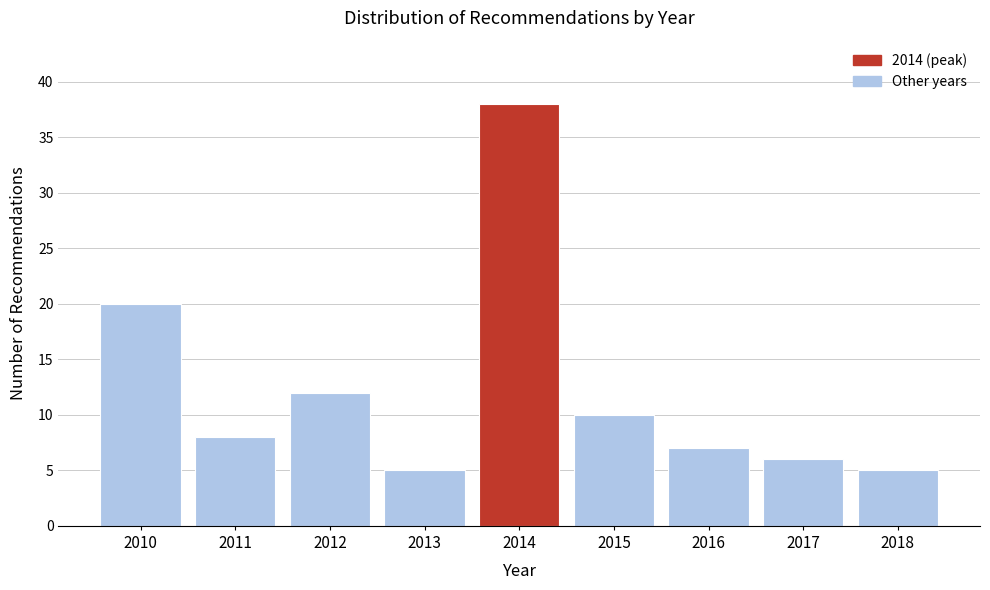

Reading left to right, what are all the values shown in this chart?

2010=20	2011=8	2012=12	2013=5	2014=38	2015=10	2016=7	2017=6	2018=5